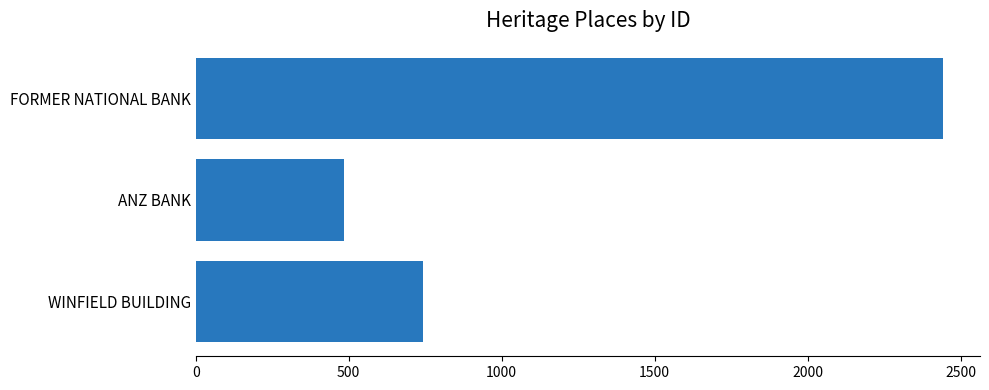

Rank the categories by value from lowest to highest.

ANZ BANK, WINFIELD BUILDING, FORMER NATIONAL BANK